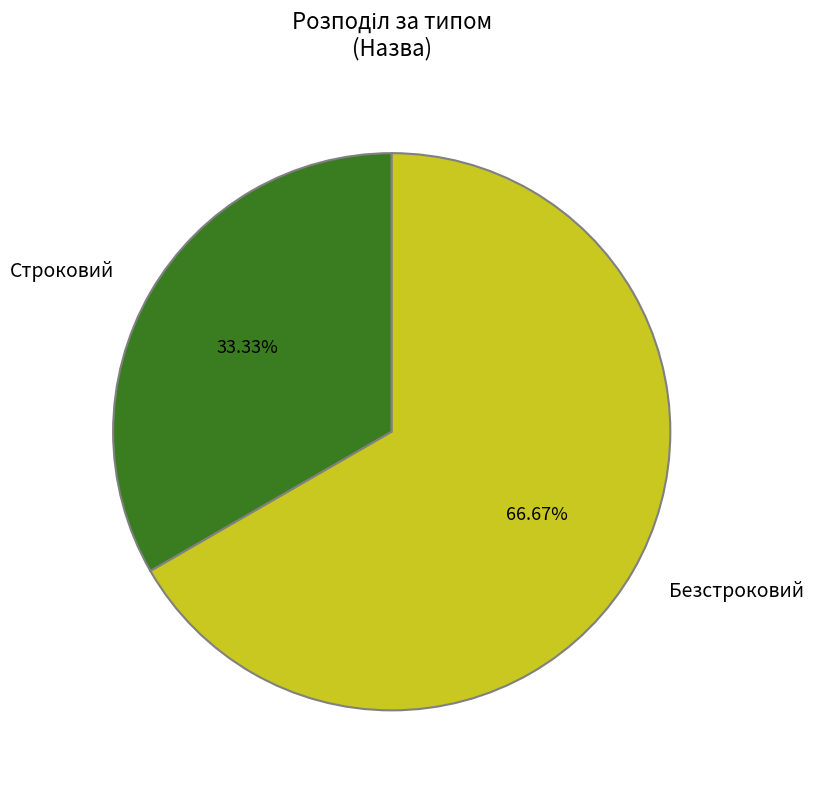

To the nearest percent, what is the combined percentage of Безстроковий and Строковий?

100%